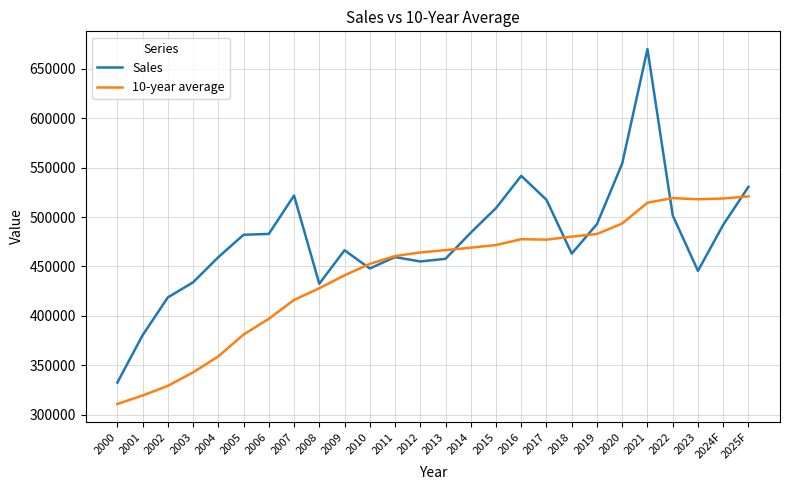

Which label corresponds to the smallest value in the chart?

2000